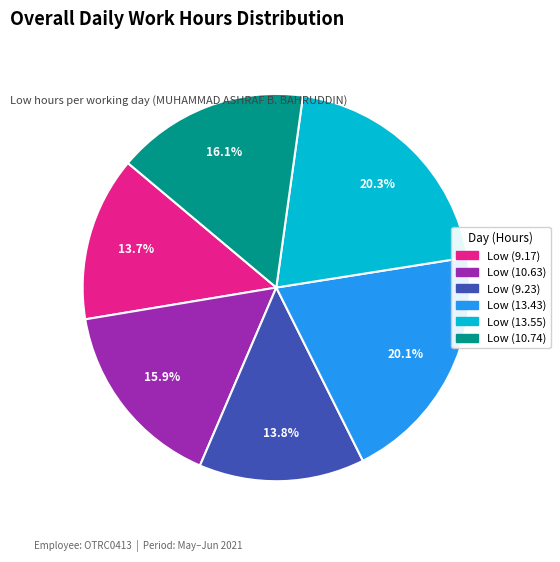

Between Low (9.17) and Low (13.43), which is larger?

Low (13.43)